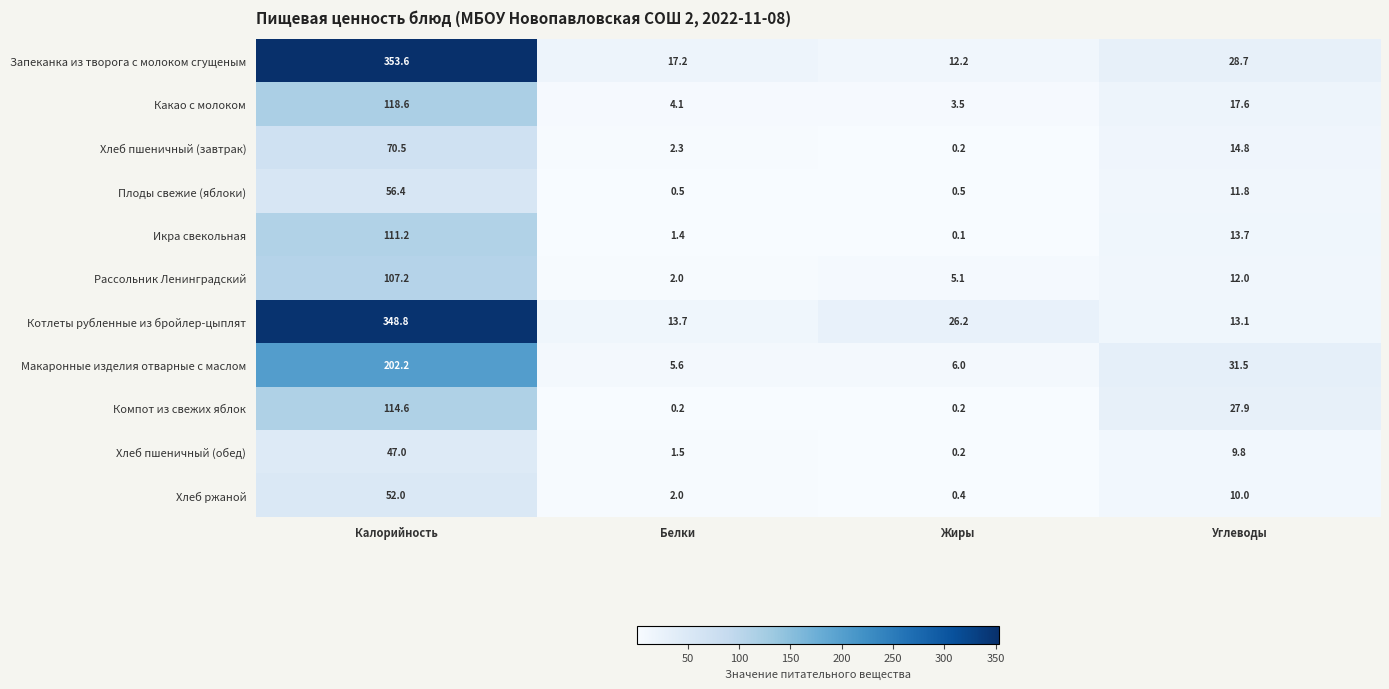

How many values in the Котлеты рубленные из бройлер-цыплят series are below 26?

2